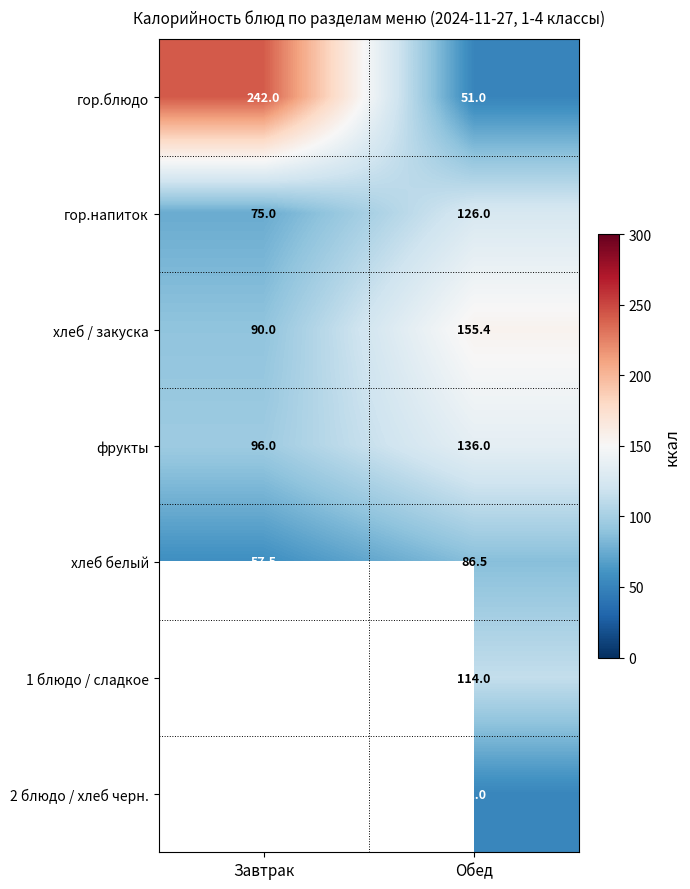

What is the sum of the гор.напиток values at Завтрак and Обед?

201.0